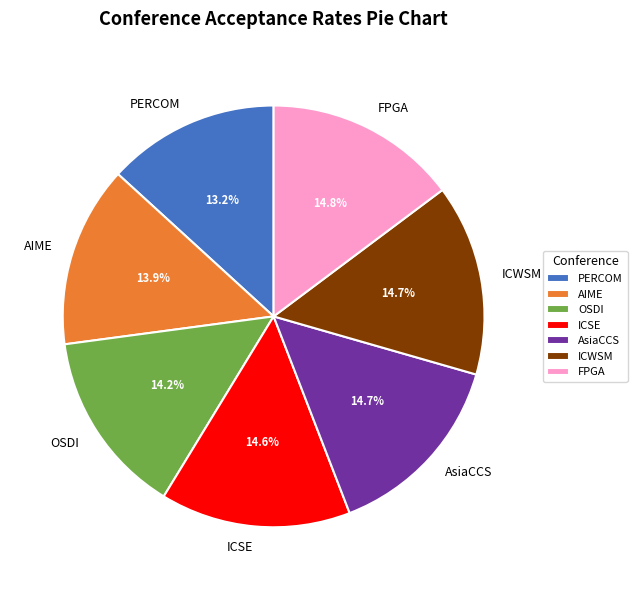

What percentage is the FPGA slice, to the nearest percent?

15%